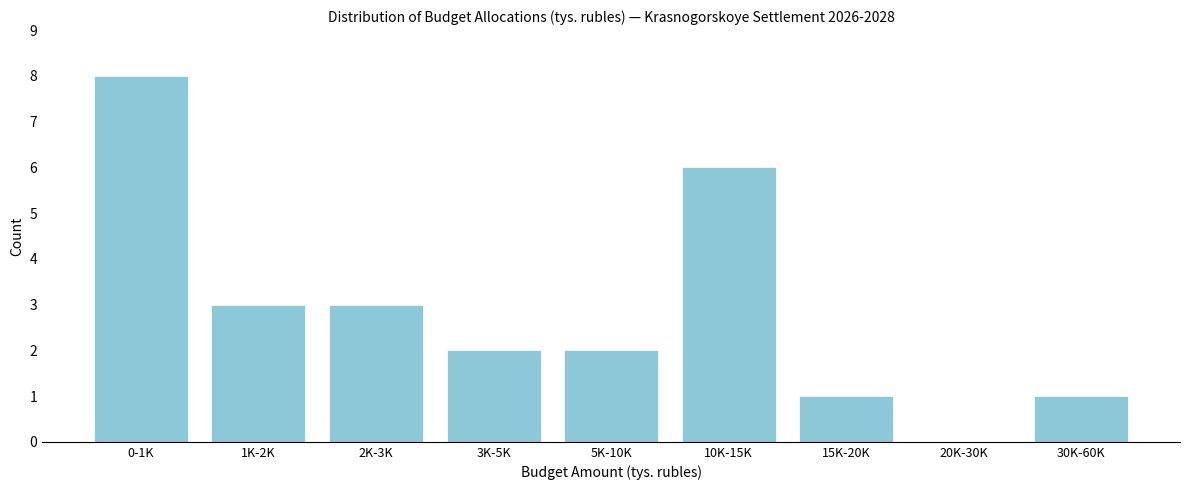

Reading left to right, extract all data points from this chart.

0-1K=8	1K-2K=3	2K-3K=3	3K-5K=2	5K-10K=2	10K-15K=6	15K-20K=1	20K-30K=0	30K-60K=1